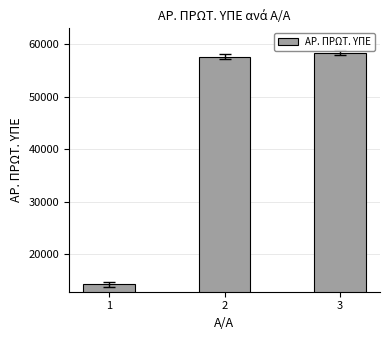

What is the change in value from 1 to 2?

+43370